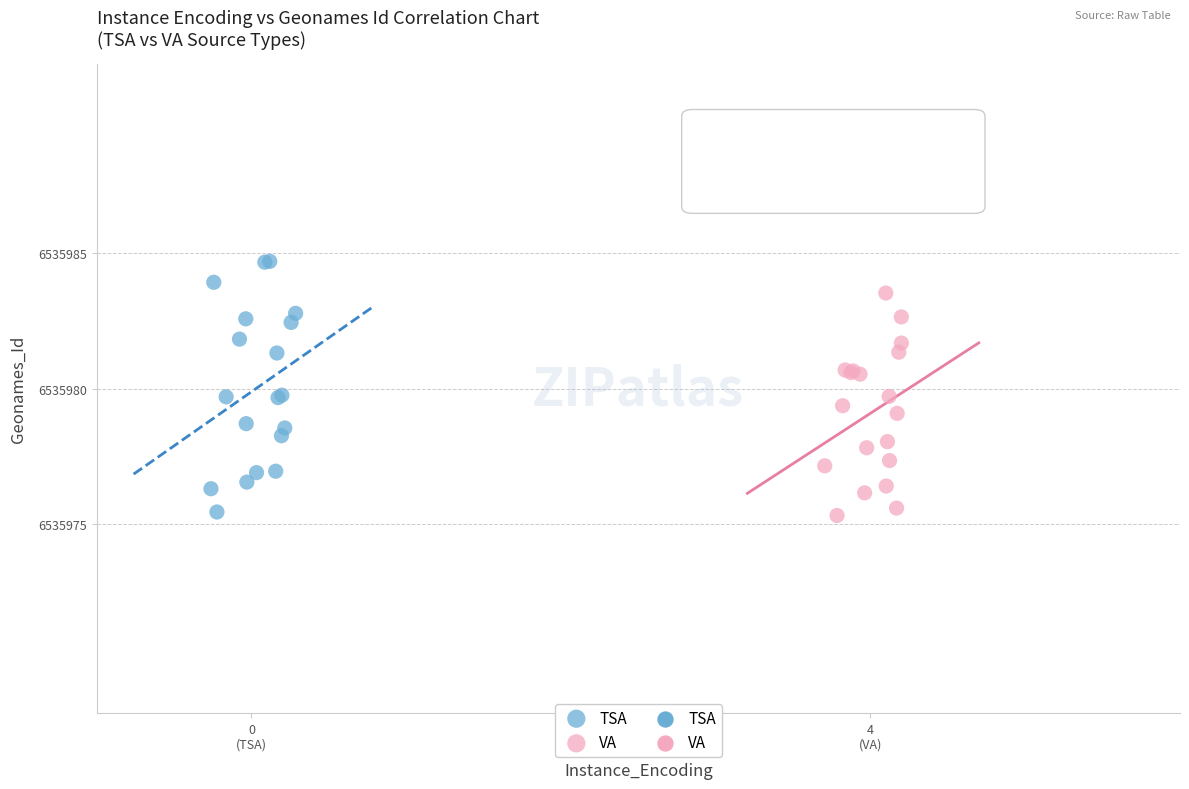

Which series reaches the maximum Y coordinate?

TSA